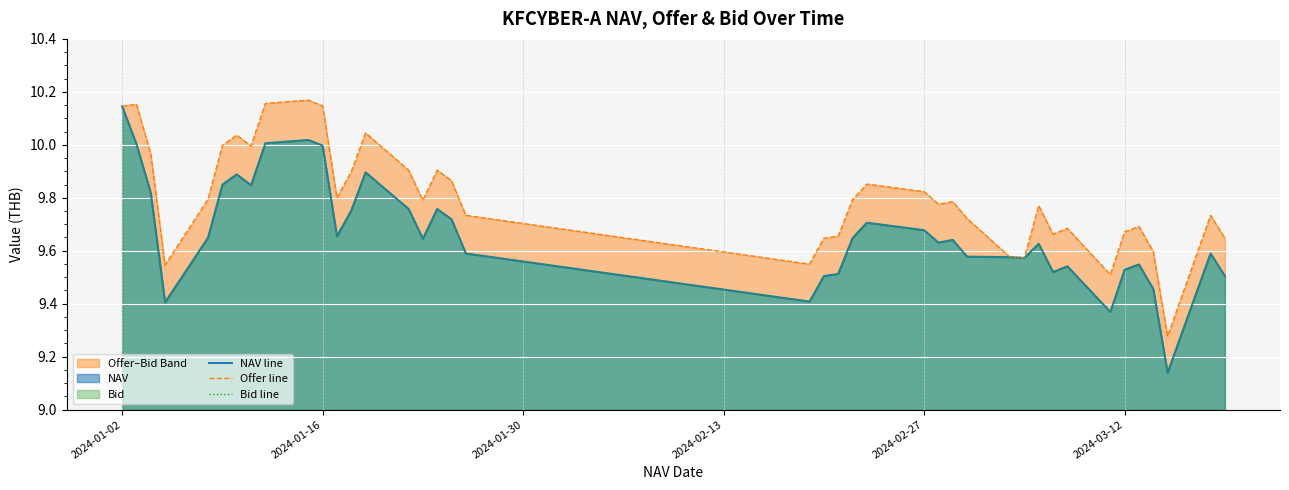

What is the highest value of the NAV line series?

10.1